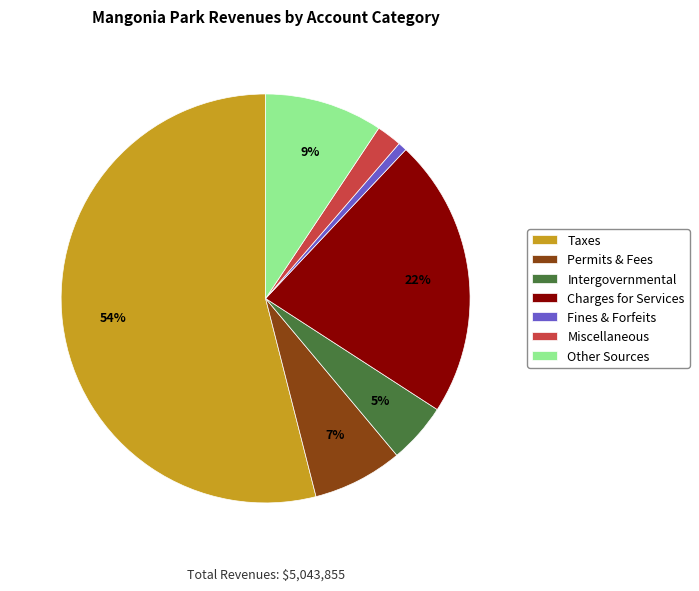

To the nearest percent, what percentage of the pie is Taxes?

54%